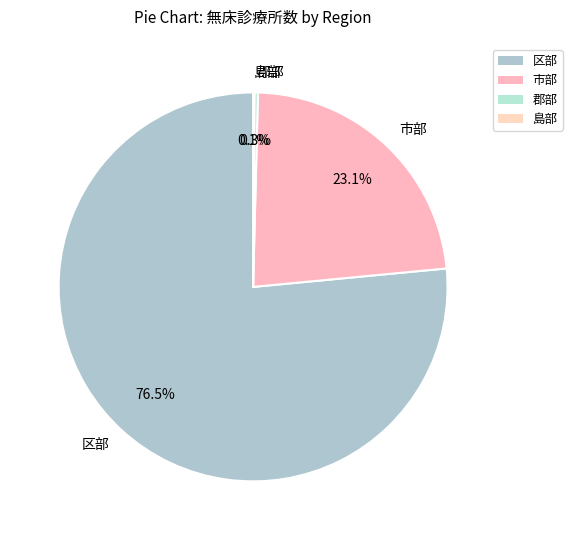

Is it true that 郡部 is 13% of the pie?

False